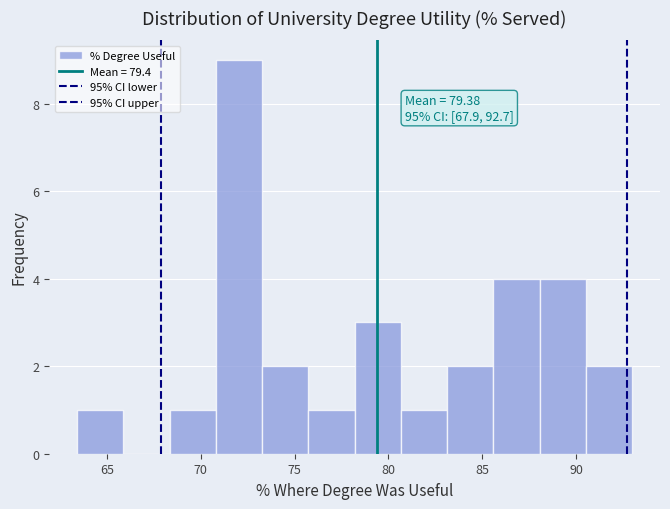

Which range on the x-axis has the tallest bar?

71.0 to 73.5